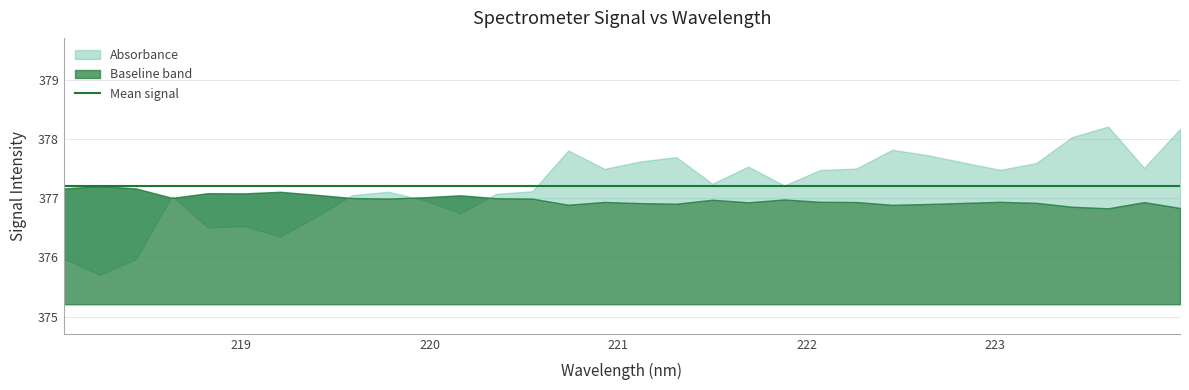

Reading left to right, list all the values displayed in this chart.

376.0	375.7	376.0	377.0	376.5	376.5	376.4	376.7	377.1	377.1	377.0	376.7	377.1	377.1	377.8	377.5	377.6	377.7	377.2	377.5	377.2	377.5	377.5	377.8	377.7	377.6	377.5	377.6	378.0	378.2	377.5	378.2